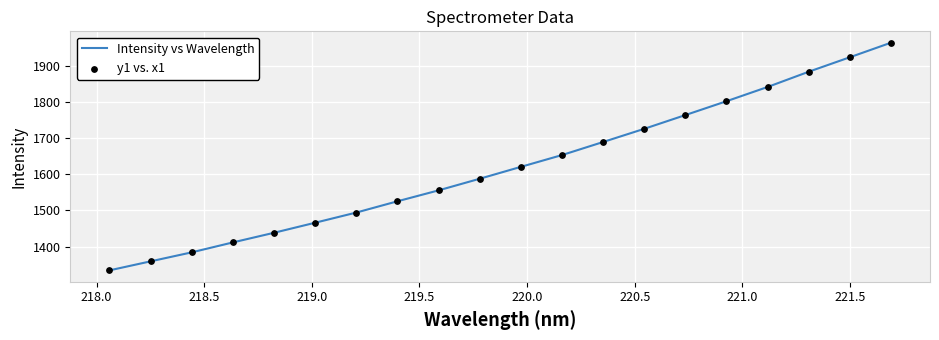

What is the minimum value shown in the chart?

1334.1